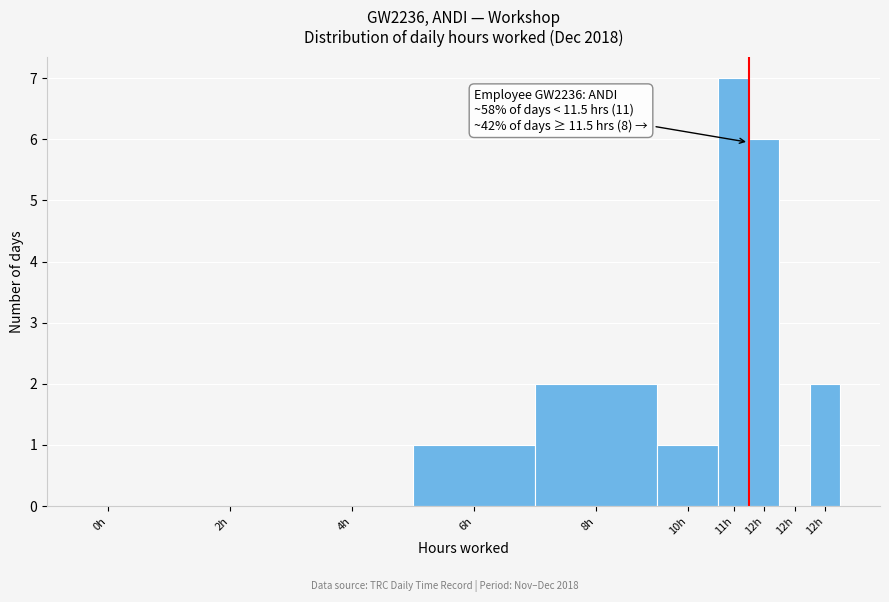

Count the number of data series in this chart.

1